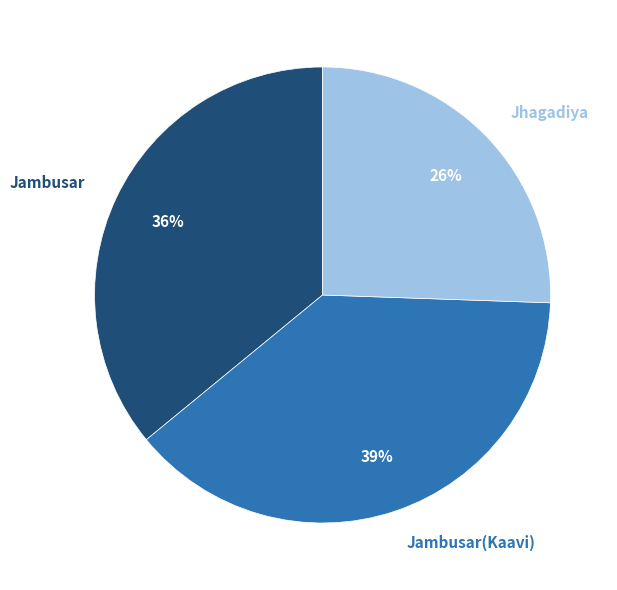

To the nearest percent, what is the difference between the largest and smallest slice percentages?

13%